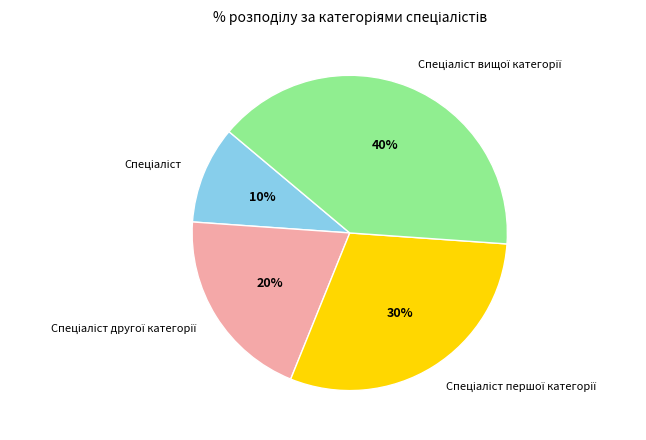

Is there a majority slice in this chart?

No